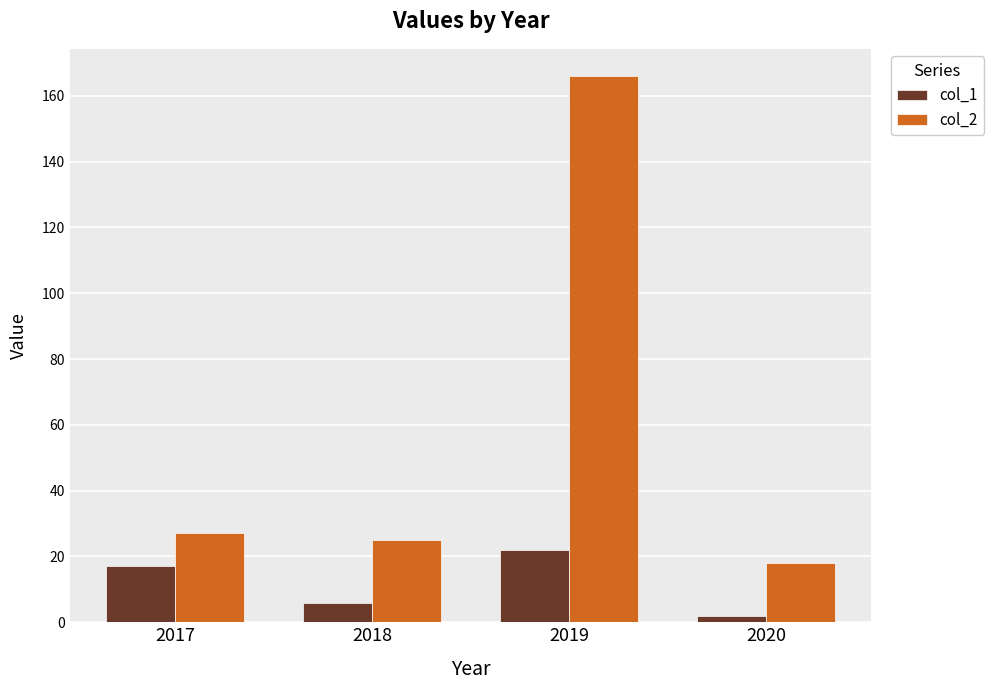

At which label does col_2 reach its peak?

2019